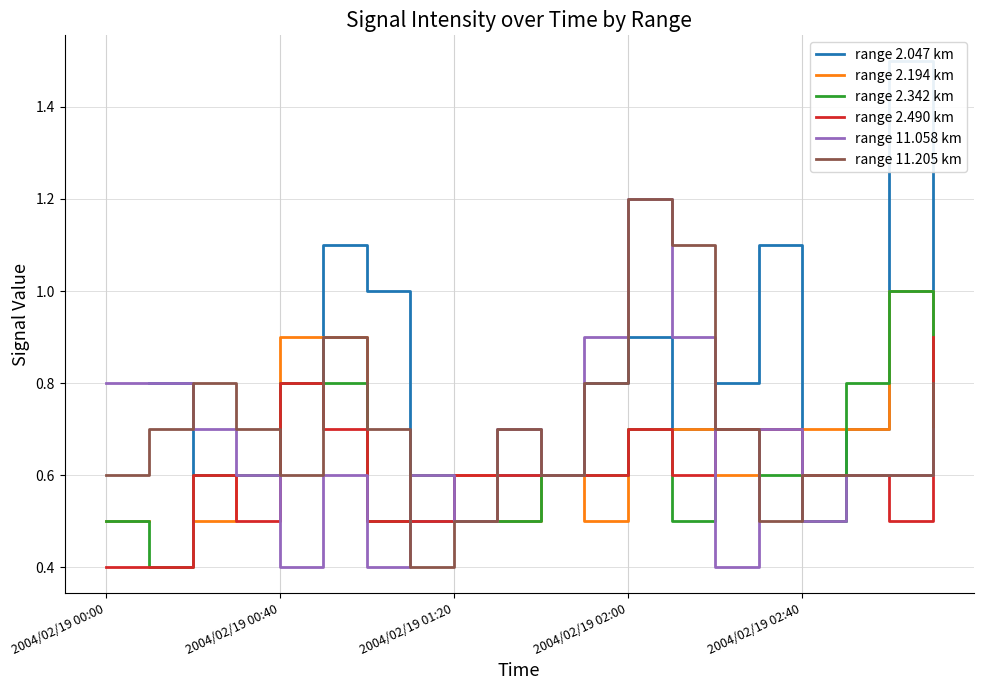

Rank the series at 5 from highest to lowest value.

range 2.047 km, range 2.194 km, range 11.205 km, range 2.342 km, range 2.490 km, range 11.058 km